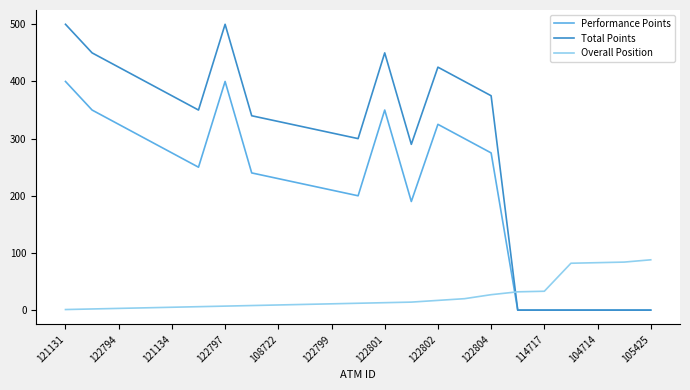

Which series has the largest total across all categories?

Total Points